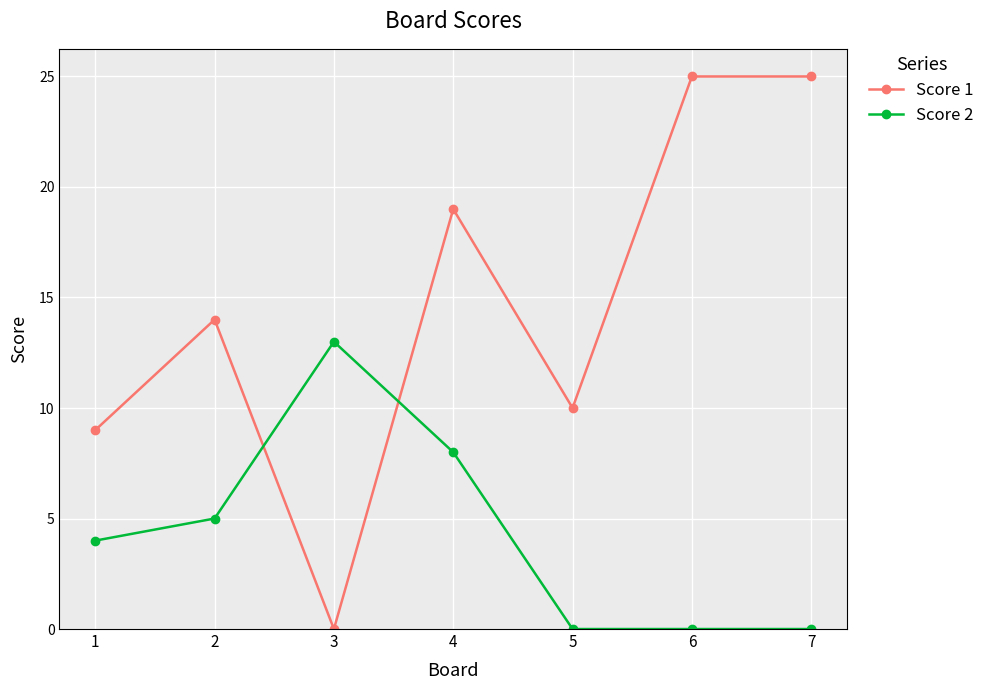

Rank the series by their average value, from lowest to highest.

Score 2, Score 1